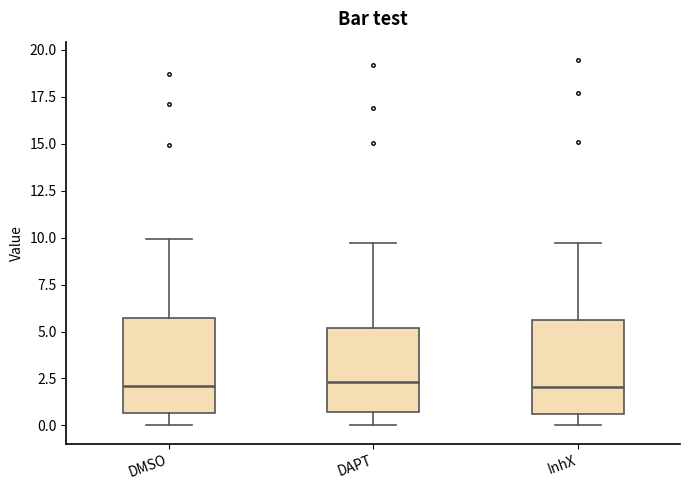

Reading left to right, read every box against the y-axis: the position of its median line, the range the box covers, and the ends of its whiskers. The values are not printed on the chart, so give them approximately, as read against the axis.

DMSO: median 2.0, box 0.5 to 5.5, whiskers 0.0 to 10.0
DAPT: median 2.5, box 0.5 to 5.0, whiskers 0.0 to 9.5
InhX: median 2.0, box 0.5 to 5.5, whiskers 0.0 to 9.5